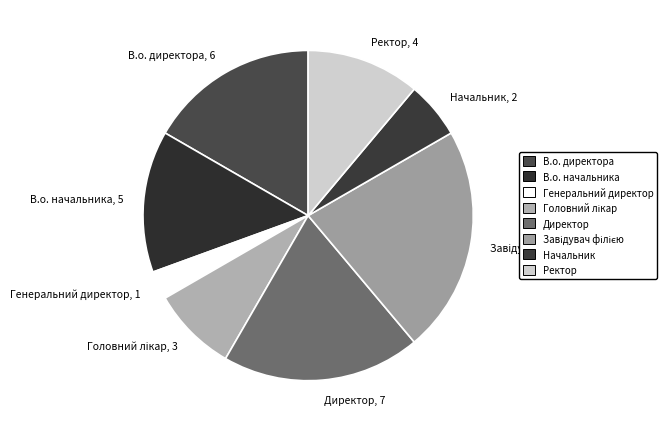

The Ректор, 4 slice represents 6% of the pie. True or false?

False